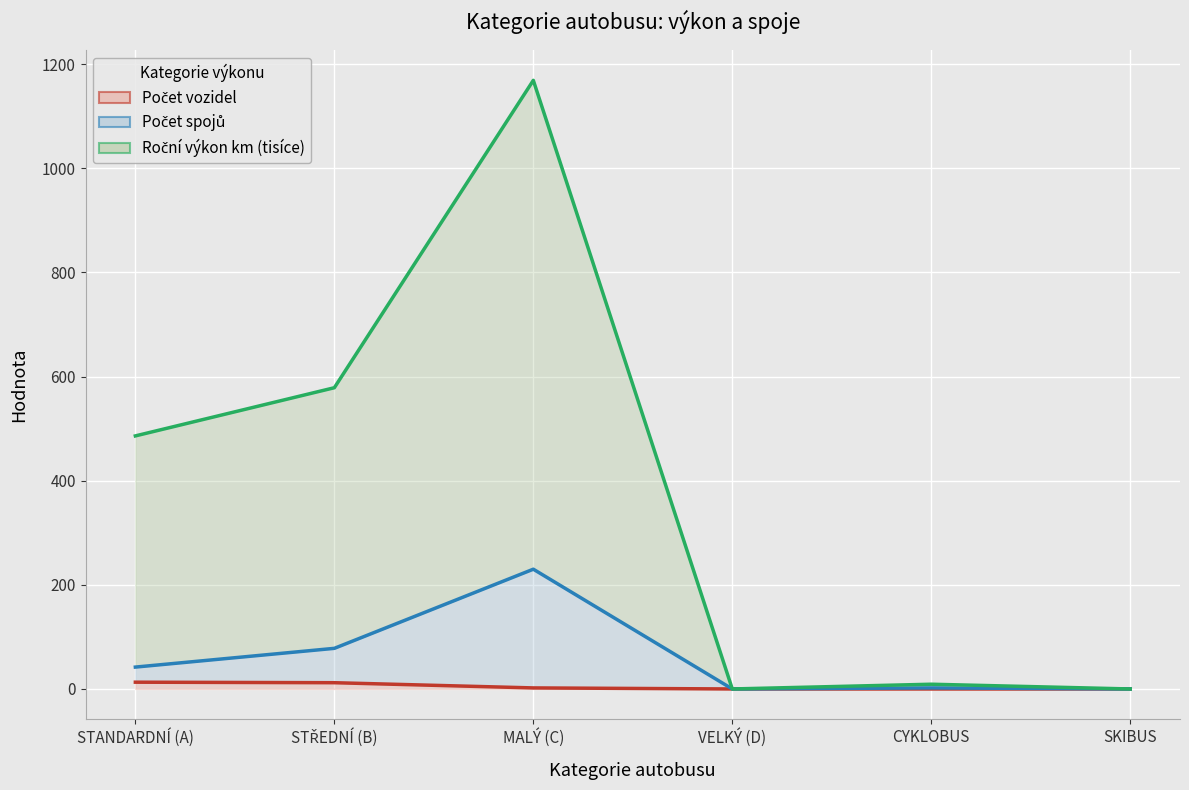

How many series are shown in this chart?

3